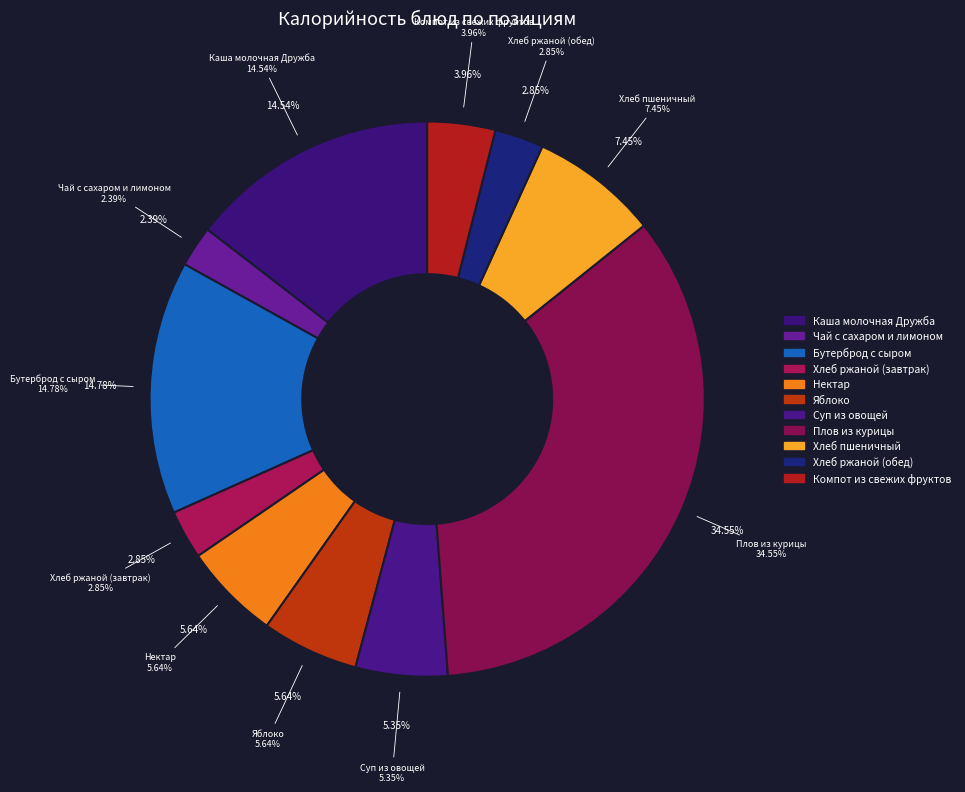

True or false: Чай с сахаром и лимоном accounts for 13% of the total.

False